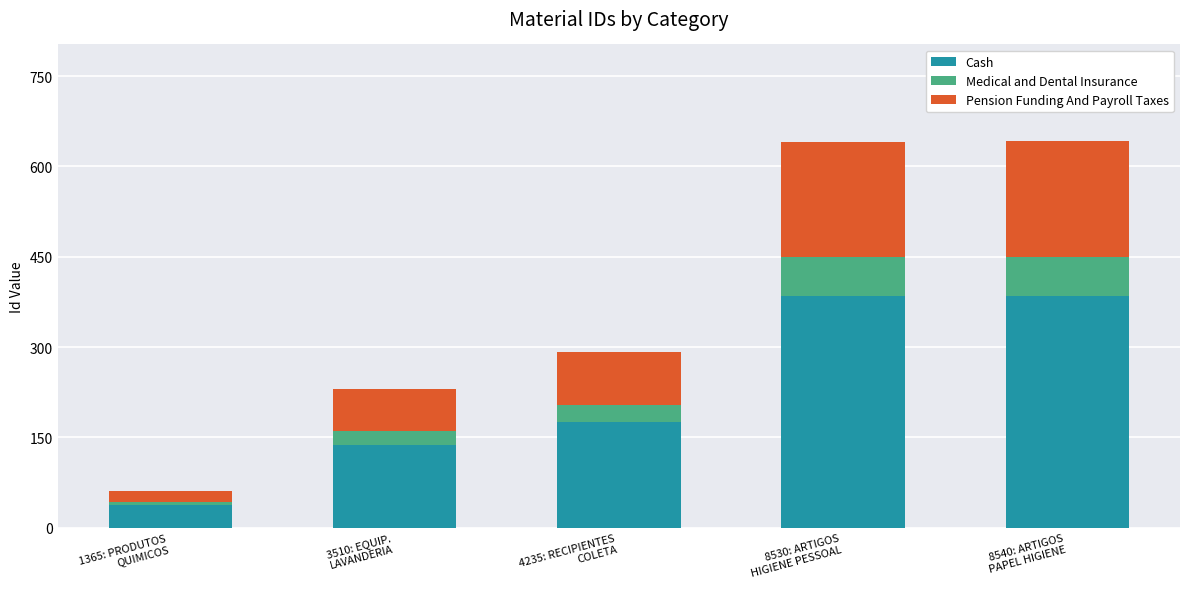

What is the minimum value for Cash?

37